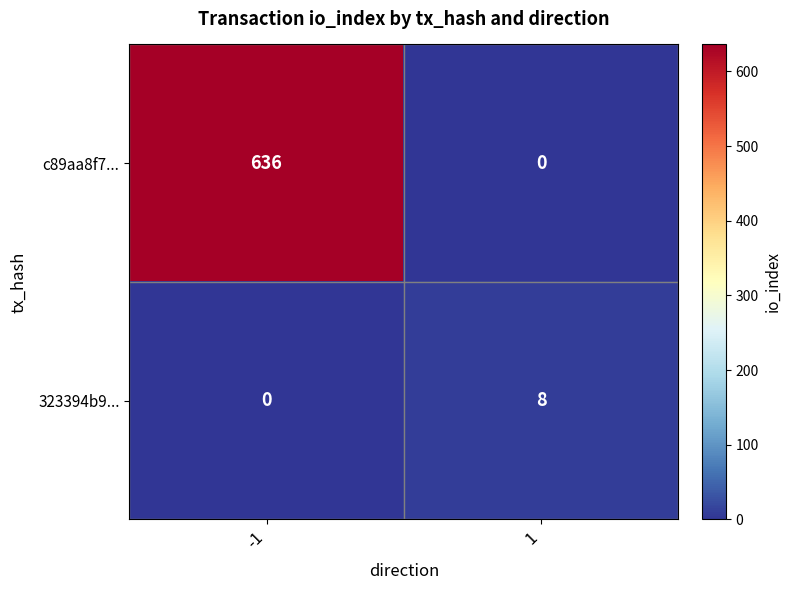

What is the sum of the c89aa8f7... values at -1 and 1?

636